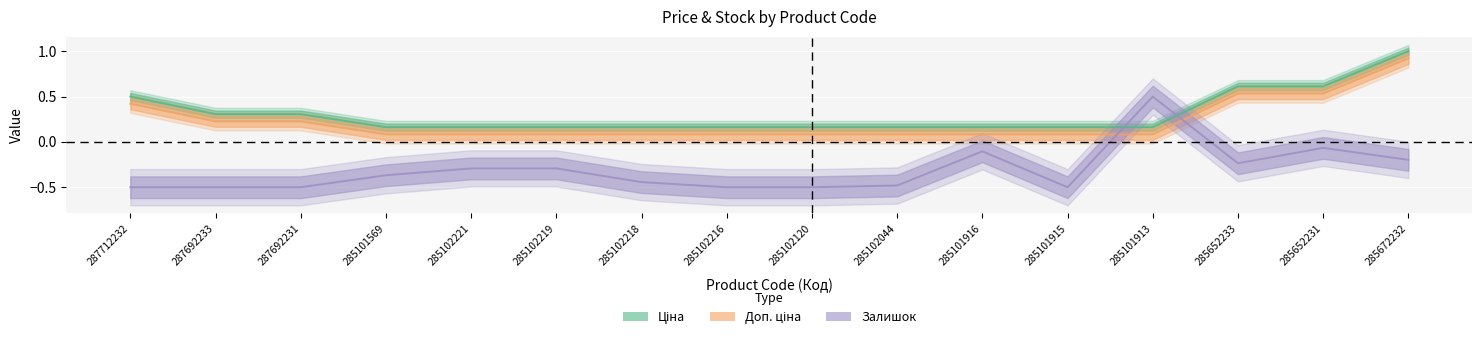

How many distinct data groups are displayed?

3